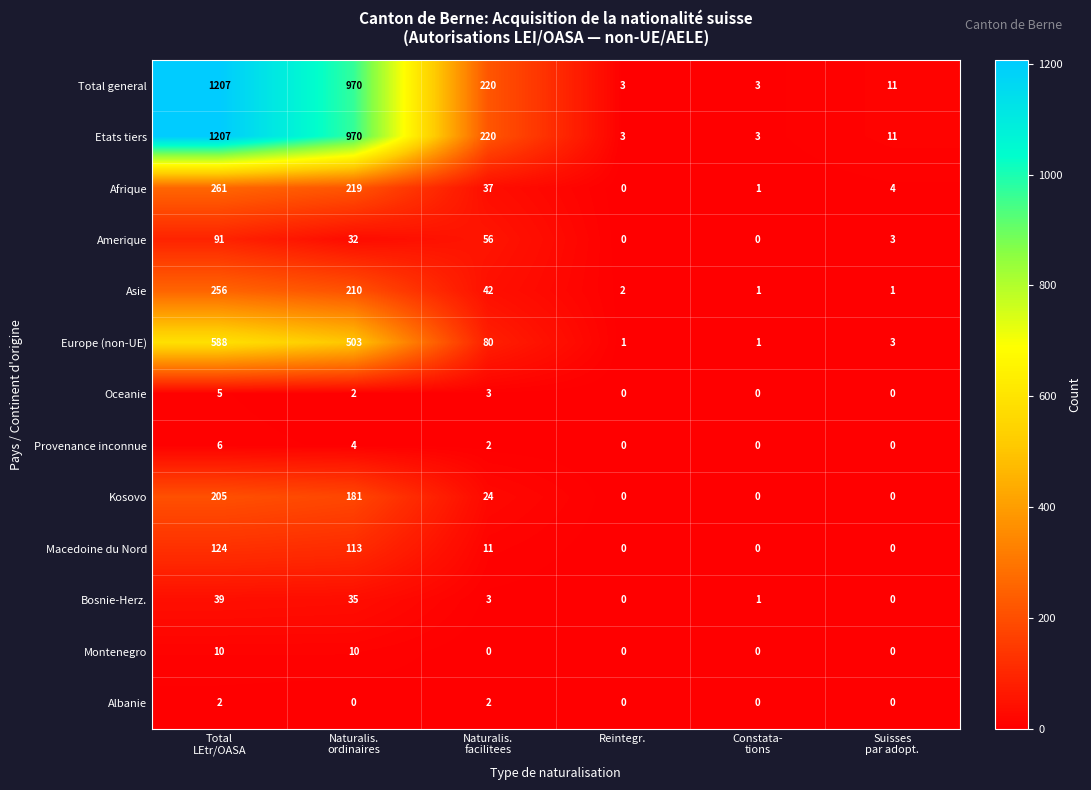

What is the average value of the Macedoine du Nord series?

41